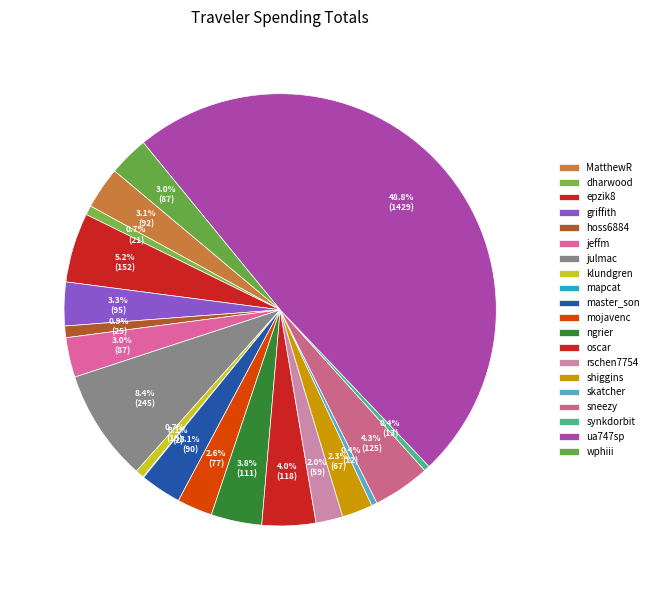

What is the largest slice in the pie chart?

ua747sp